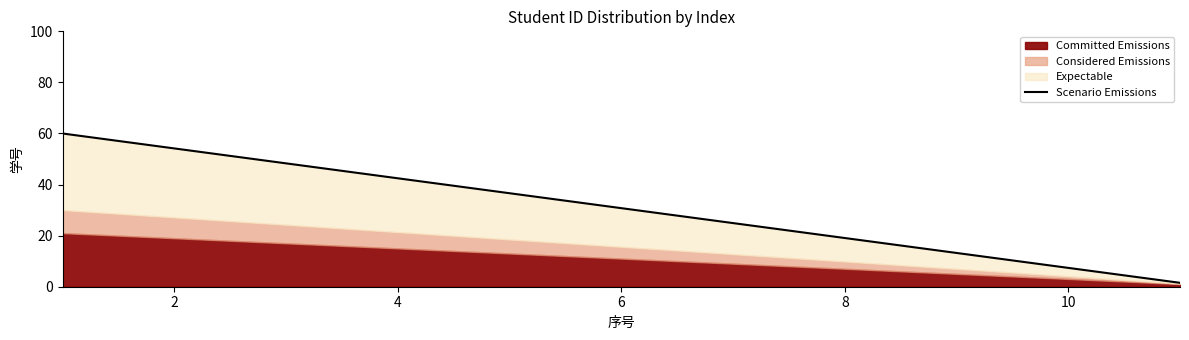

Is it true that the value at 8 is 57.6?

False